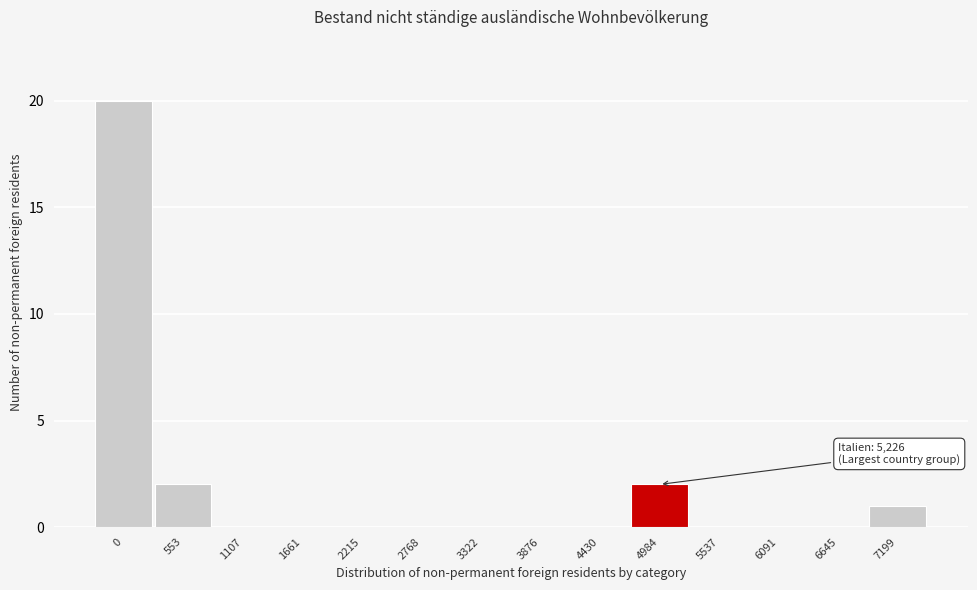

Reading right to left, transcribe all the data shown in this chart.

7199=1	6645=0	6091=0	5537=0	4984=2	4430=0	3876=0	3322=0	2768=0	2215=0	1661=0	1107=0	553=2	0=20